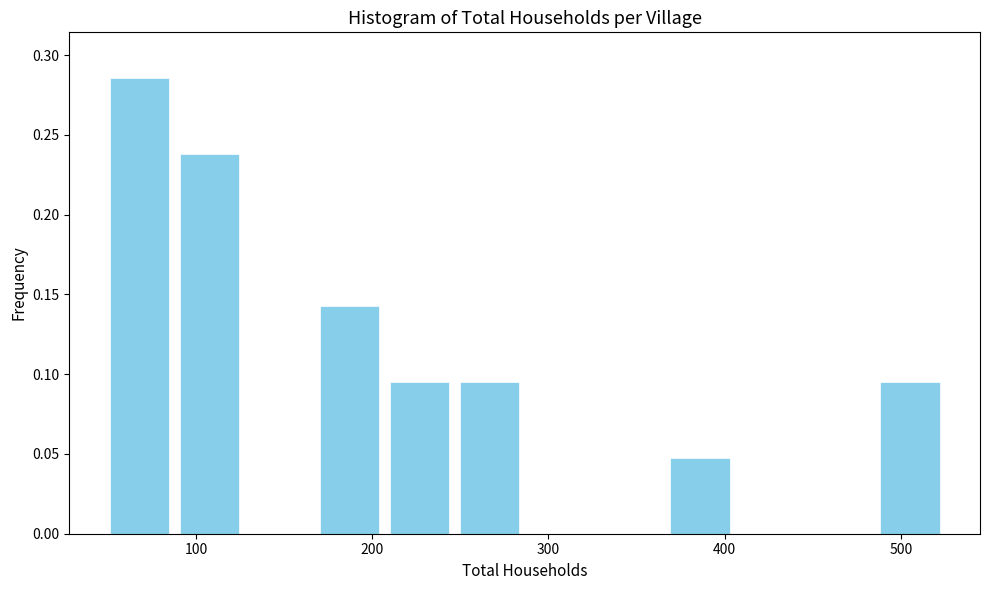

Around what value on the x-axis is the tallest bar? Give the approximate position of its centre, as read against the axis.

70